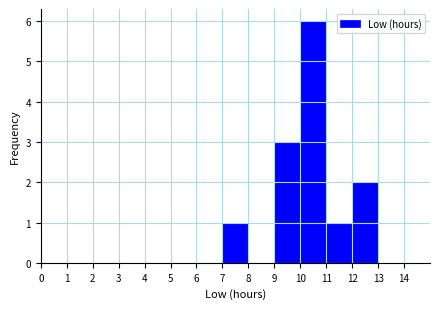

Reading left to right, list every bar in this chart as the range it spans on the x-axis followed by its height. The values are not printed on the chart, so give them approximately, as read against the axis.

0 to 1: 0
1 to 2: 0
2 to 3: 0
3 to 4: 0
4 to 5: 0
5 to 6: 0
6 to 7: 0
7 to 8: 1
8 to 9: 0
9 to 10: 3
10 to 11: 6
11 to 12: 1
12 to 13: 2
13 to 14: 0
14 to 15: 0